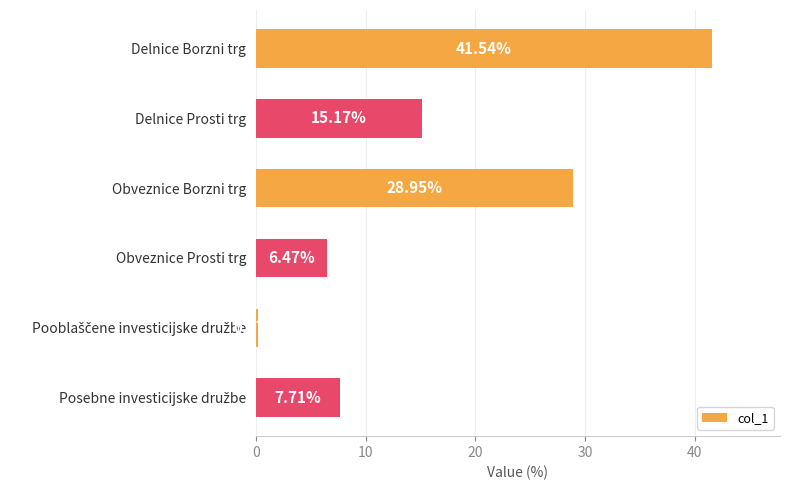

What is the label of the 3rd bar from the bottom?

Obveznice Prosti trg